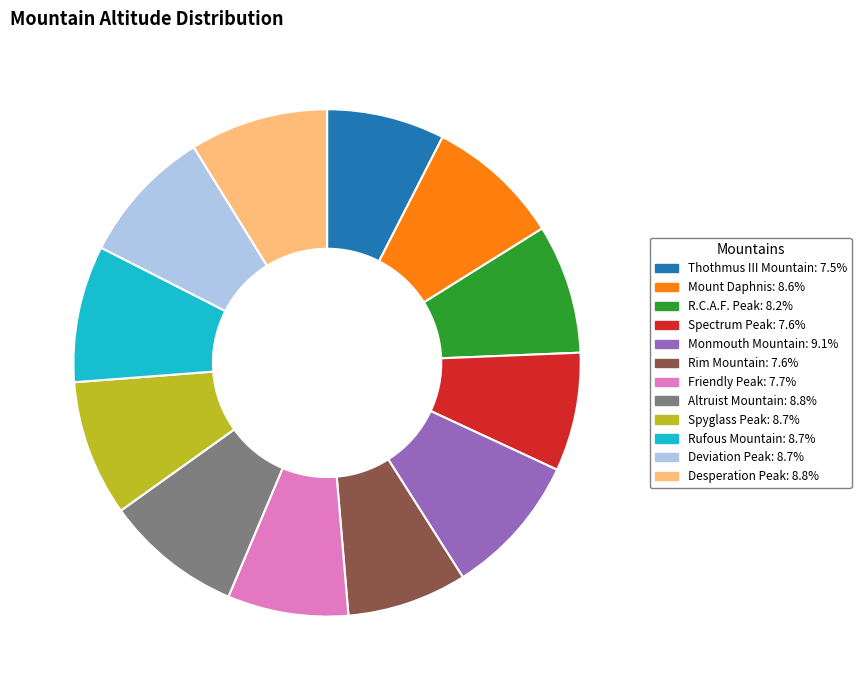

Between Spyglass Peak and Thothmus III Mountain, which is larger?

Spyglass Peak